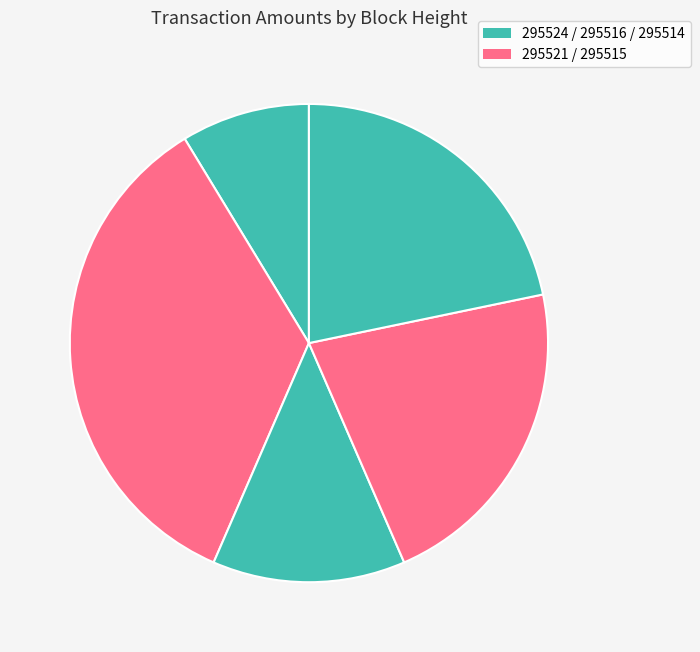

Does any single category account for the majority?

No